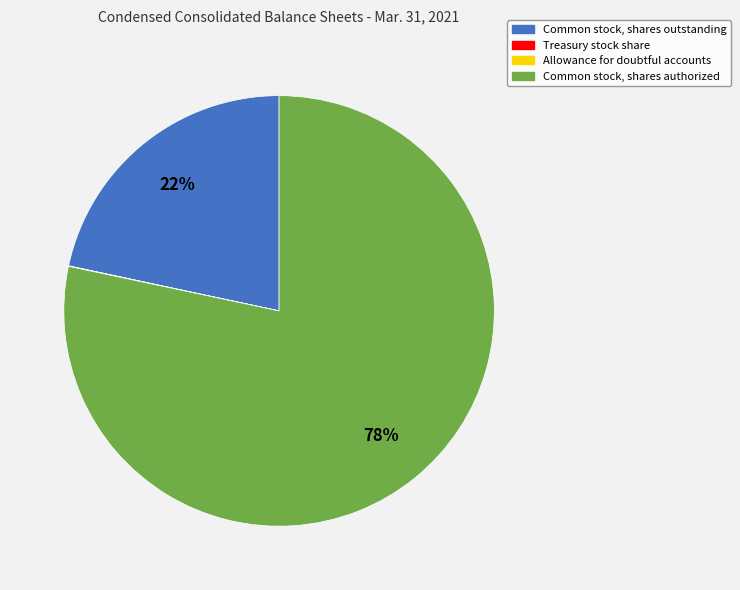

Which category has the biggest portion of the pie?

Common stock, shares authorized